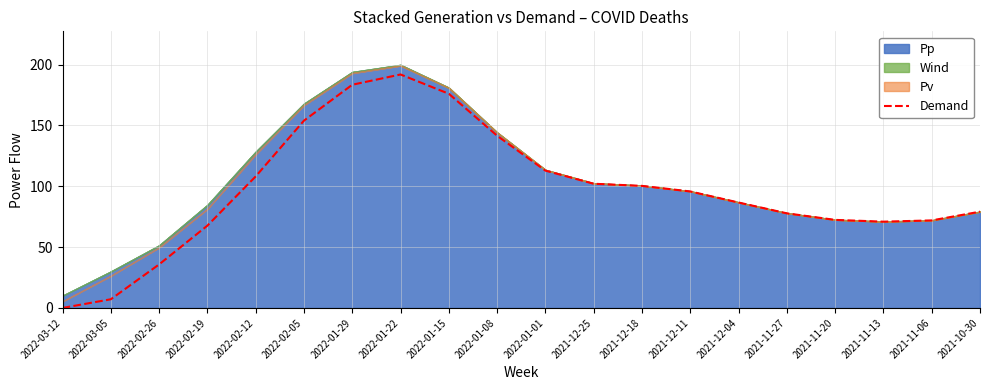

Reading left to right, extract all data points from this chart.

2022-03-12=0.0	2022-03-05=7.1	2022-02-26=35.8	2022-02-19=67.7	2022-02-12=108.1	2022-02-05=154.0	2022-01-29=183.5	2022-01-22=191.9	2022-01-15=176.1	2022-01-08=141.6	2022-01-01=112.9	2021-12-25=102.1	2021-12-18=100.3	2021-12-11=95.8	2021-12-04=86.7	2021-11-27=77.8	2021-11-20=72.4	2021-11-13=70.9	2021-11-06=72.0	2021-10-30=79.1